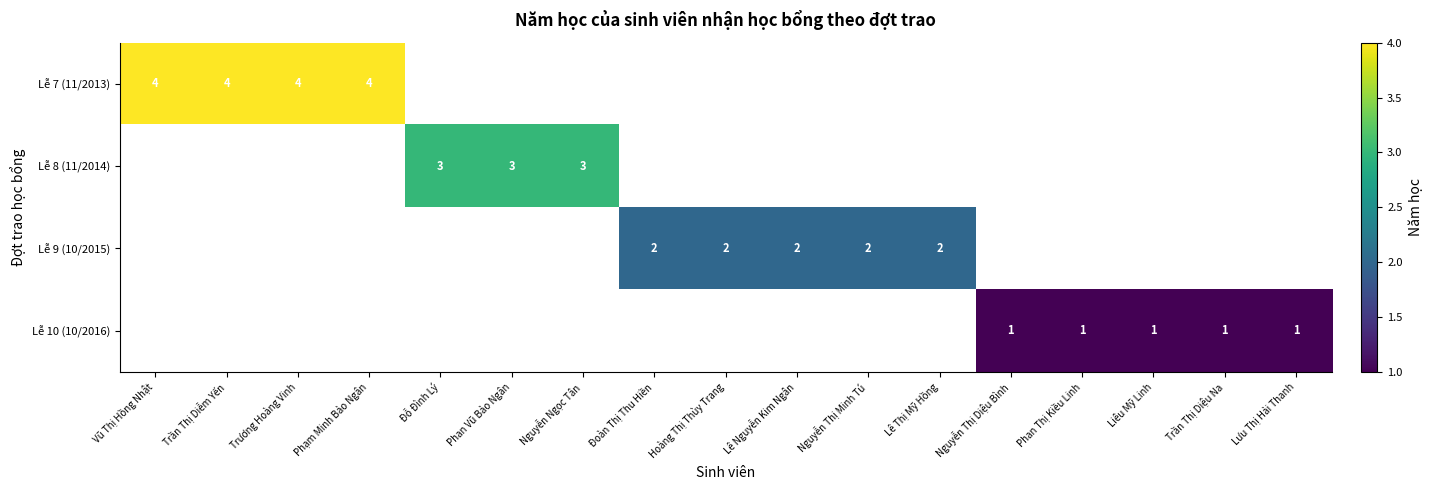

True or false: Lễ 9 (10/2015) has a value of 1 at Lê Nguyễn Kim Ngân.

False